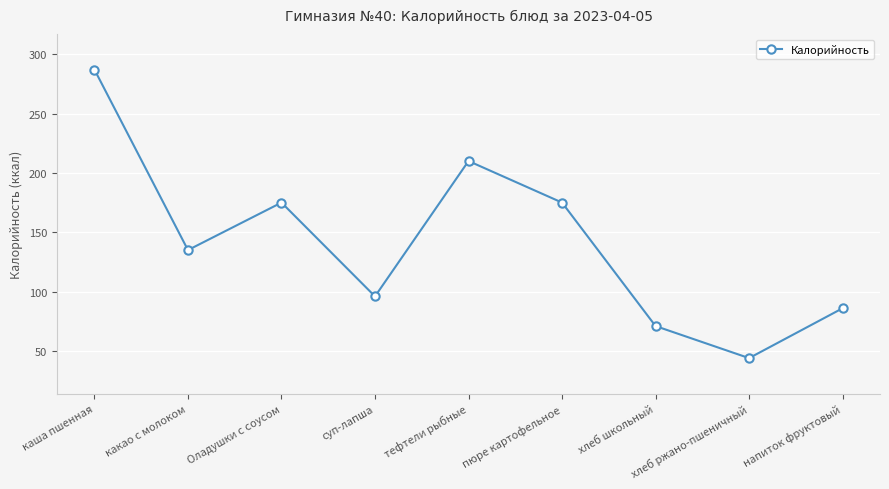

What is the difference between the maximum and minimum values?

243